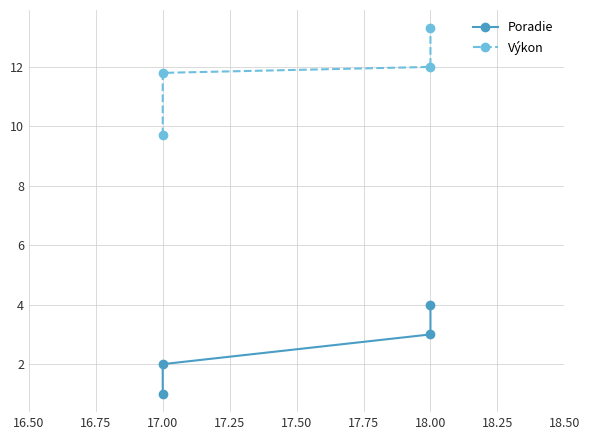

Rank the series at 17.00 from lowest to highest value.

Poradie, Výkon